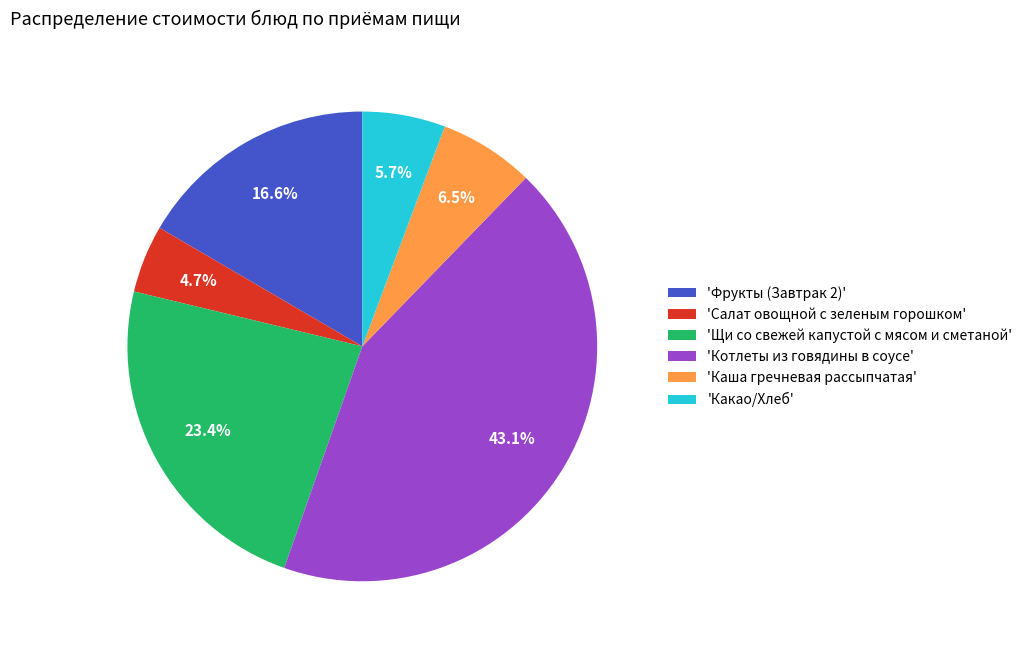

To the nearest percent, what is the difference between the largest and smallest slice percentages?

38%